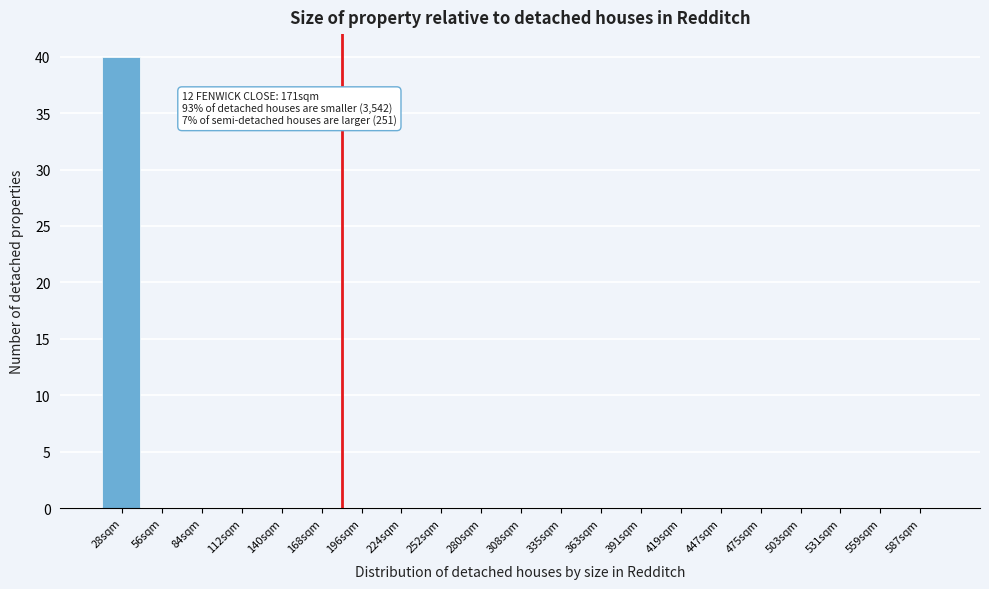

Reading left to right, what are all the values shown in this chart?

28sqm=40	56sqm=0	84sqm=0	112sqm=0	140sqm=0	168sqm=0	196sqm=0	224sqm=0	252sqm=0	280sqm=0	308sqm=0	335sqm=0	363sqm=0	391sqm=0	419sqm=0	447sqm=0	475sqm=0	503sqm=0	531sqm=0	559sqm=0	587sqm=0